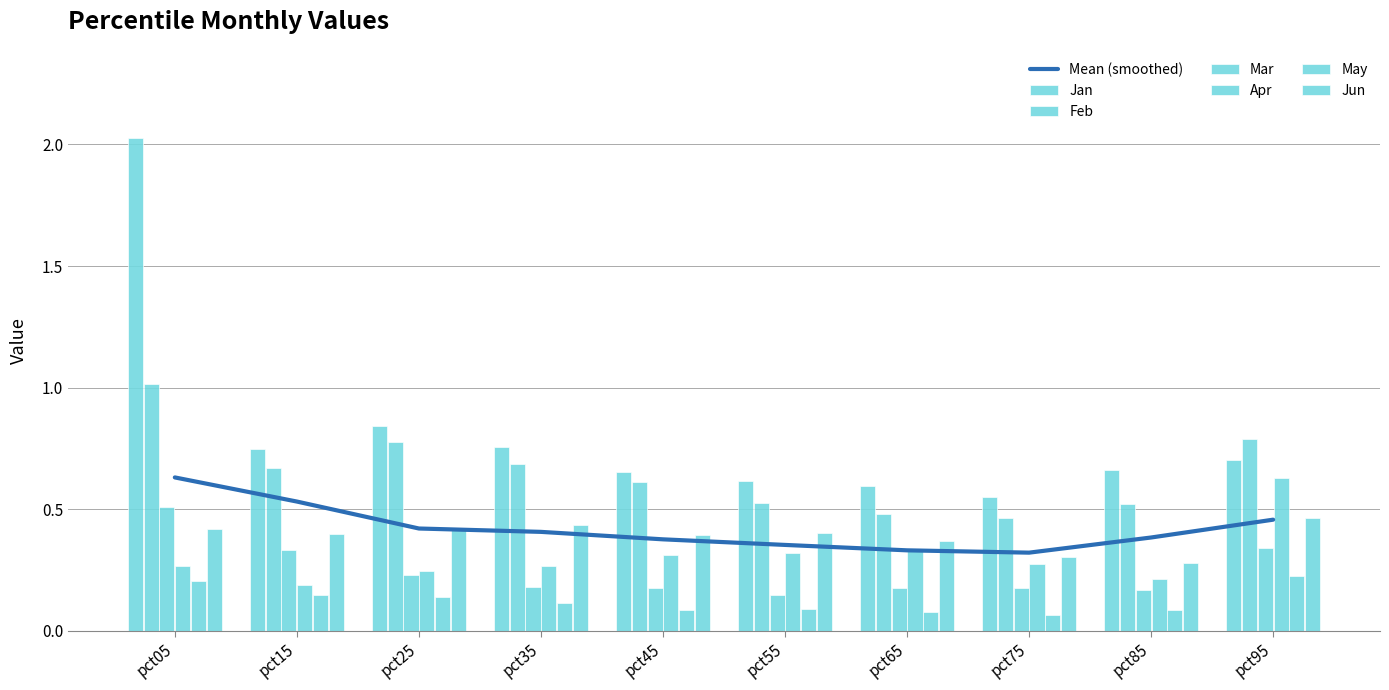

What is the difference between the second highest and minimum values in the Apr series?

0.1